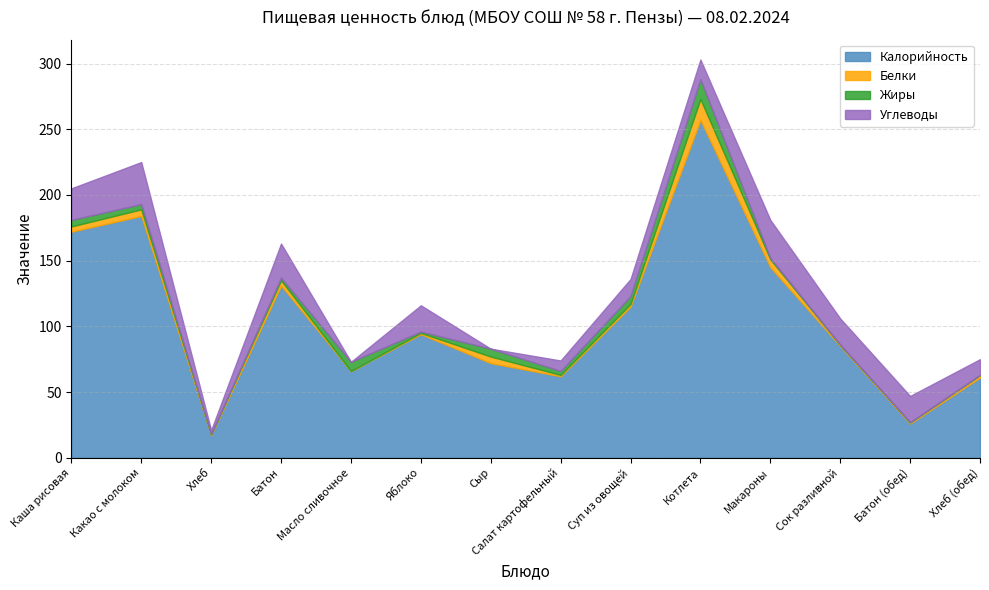

Reading left to right, list all the values displayed in this chart.

Калорийность: 172	184	17	131	66	94	72	62	115	257	145	85	26	61
Белки: 4	5	1	4	0	1	5	1	2	16	6	1	1	2
Жиры: 5	4	0	2	7	1	6	3	6	15	1	0	0	0
Углеводы: 24	32	3	26	0	20	0	8	13	15	29	20	20	12